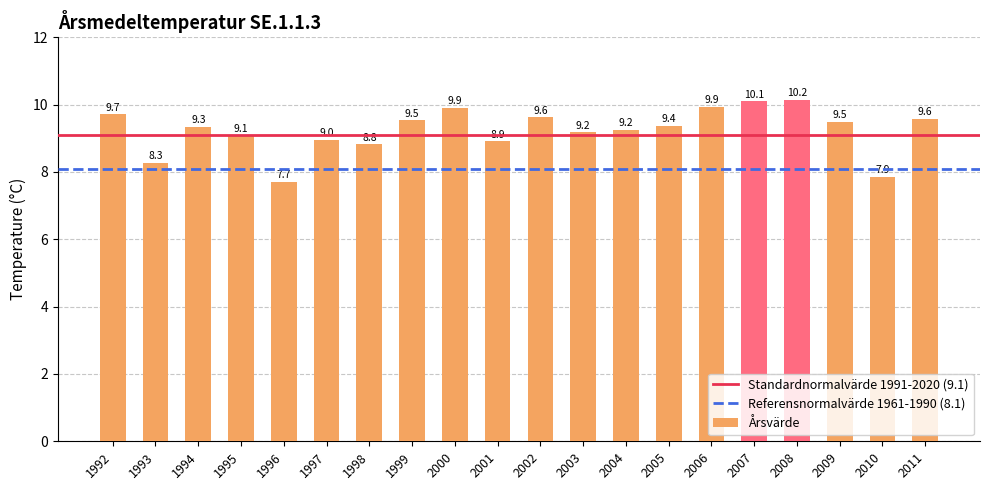

What is the difference between the maximum and second lowest values?

2.3